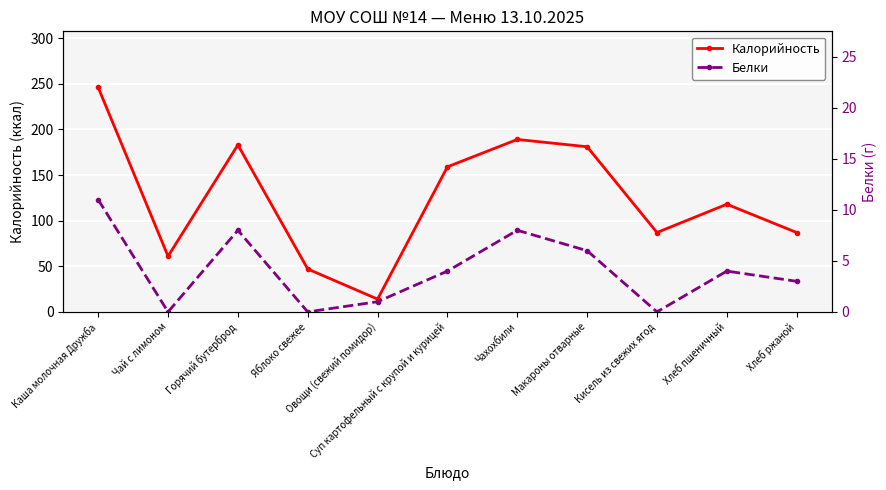

Rank the series at Хлеб пшеничный from lowest to highest value.

Белки, Калорийность